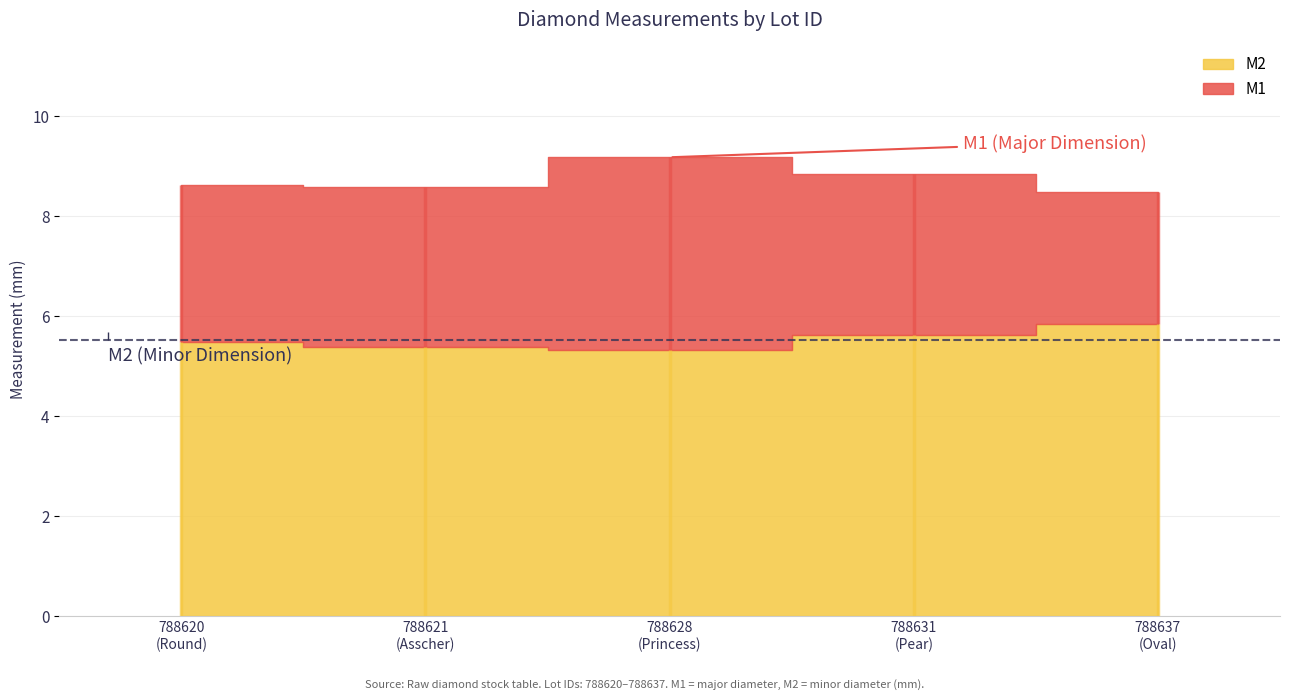

In M1, how many points are higher than both neighbors (excluding endpoints)?

1